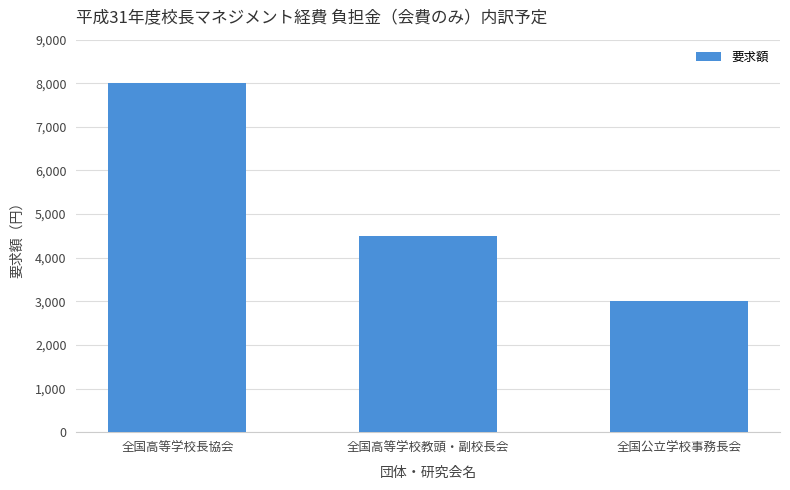

What is the change in value from 全国高等学校教頭・副校長会 to 全国公立学校事務長会?

-1500